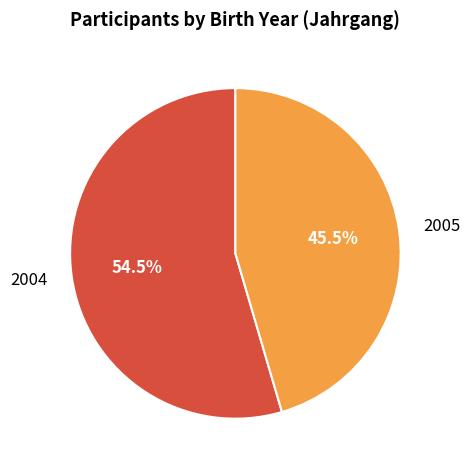

Between 2005 and 2004, which is larger?

2004